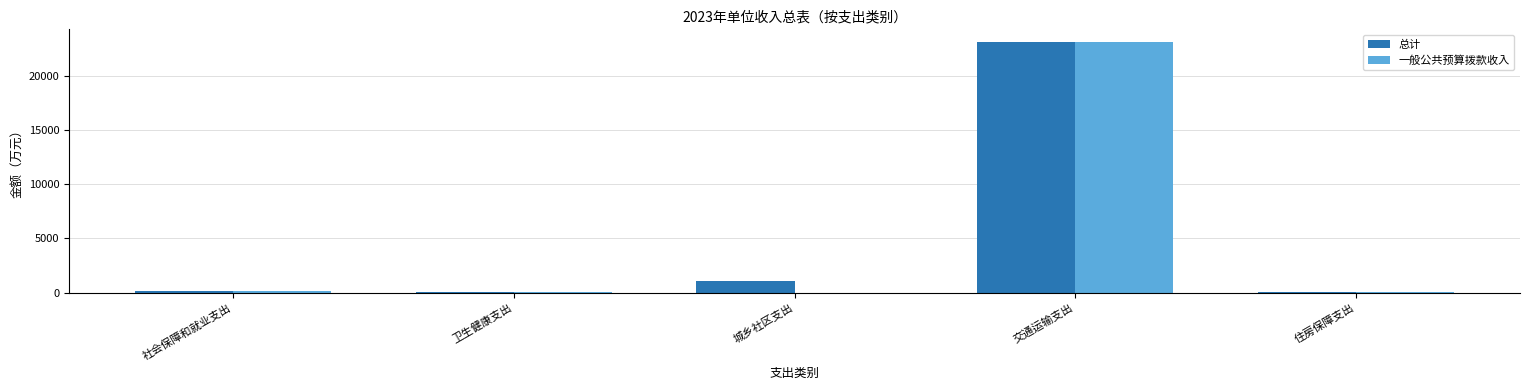

Which series has the largest total across all categories?

总计